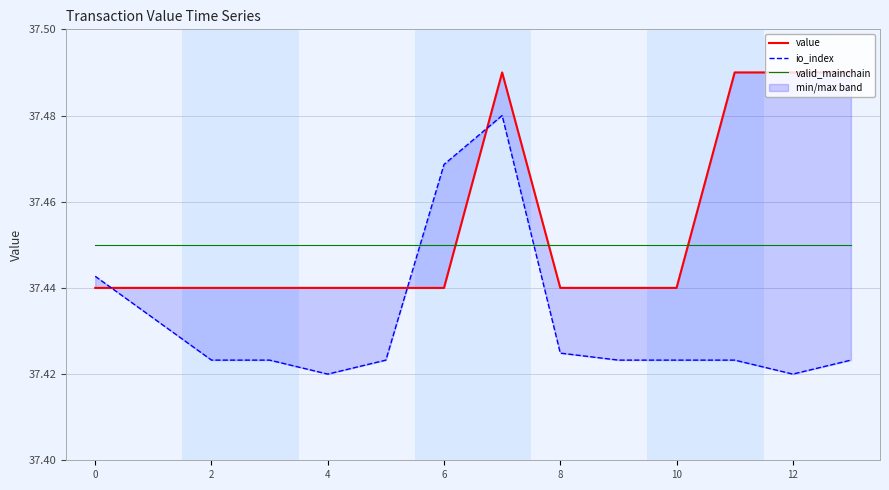

How many categories are shown in the chart?

14